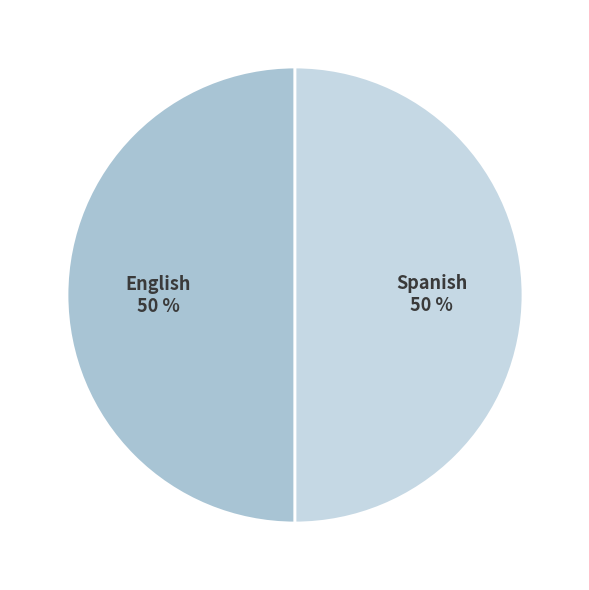

To the nearest percent, what portion does Spanish represent?

50%